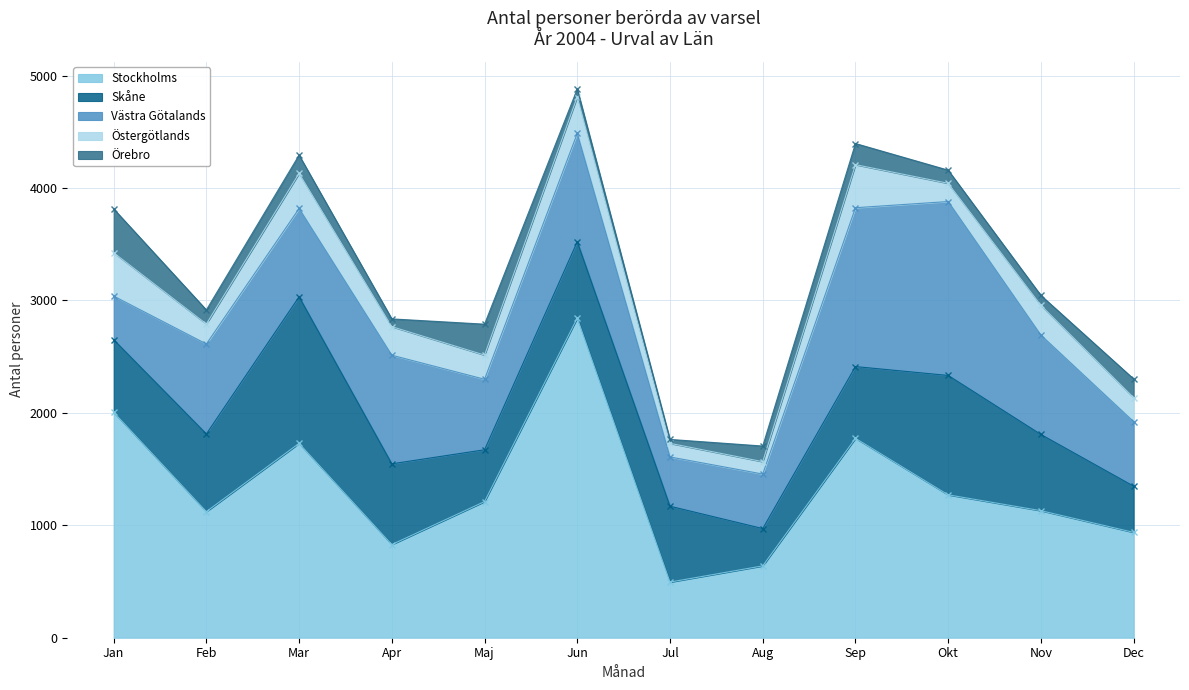

Which label corresponds to the smallest value in the chart?

Jul